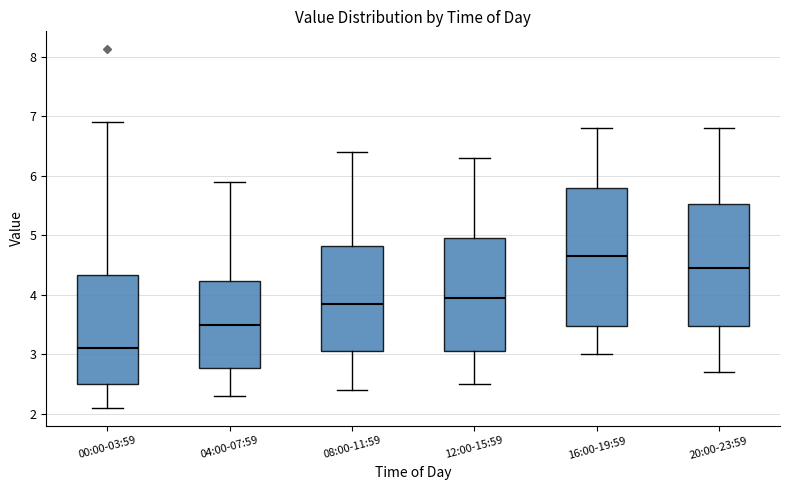

Reading left to right, read every box against the y-axis: the position of its median line, the range the box covers, and the ends of its whiskers. The values are not printed on the chart, so give them approximately, as read against the axis.

00:00-03:59: median 3.1, box 2.5 to 4.3, whiskers 2.1 to 6.9
04:00-07:59: median 3.5, box 2.8 to 4.2, whiskers 2.3 to 5.9
08:00-11:59: median 3.9, box 3.1 to 4.8, whiskers 2.4 to 6.4
12:00-15:59: median 4.0, box 3.1 to 5.0, whiskers 2.5 to 6.3
16:00-19:59: median 4.7, box 3.5 to 5.8, whiskers 3.0 to 6.8
20:00-23:59: median 4.5, box 3.5 to 5.5, whiskers 2.7 to 6.8